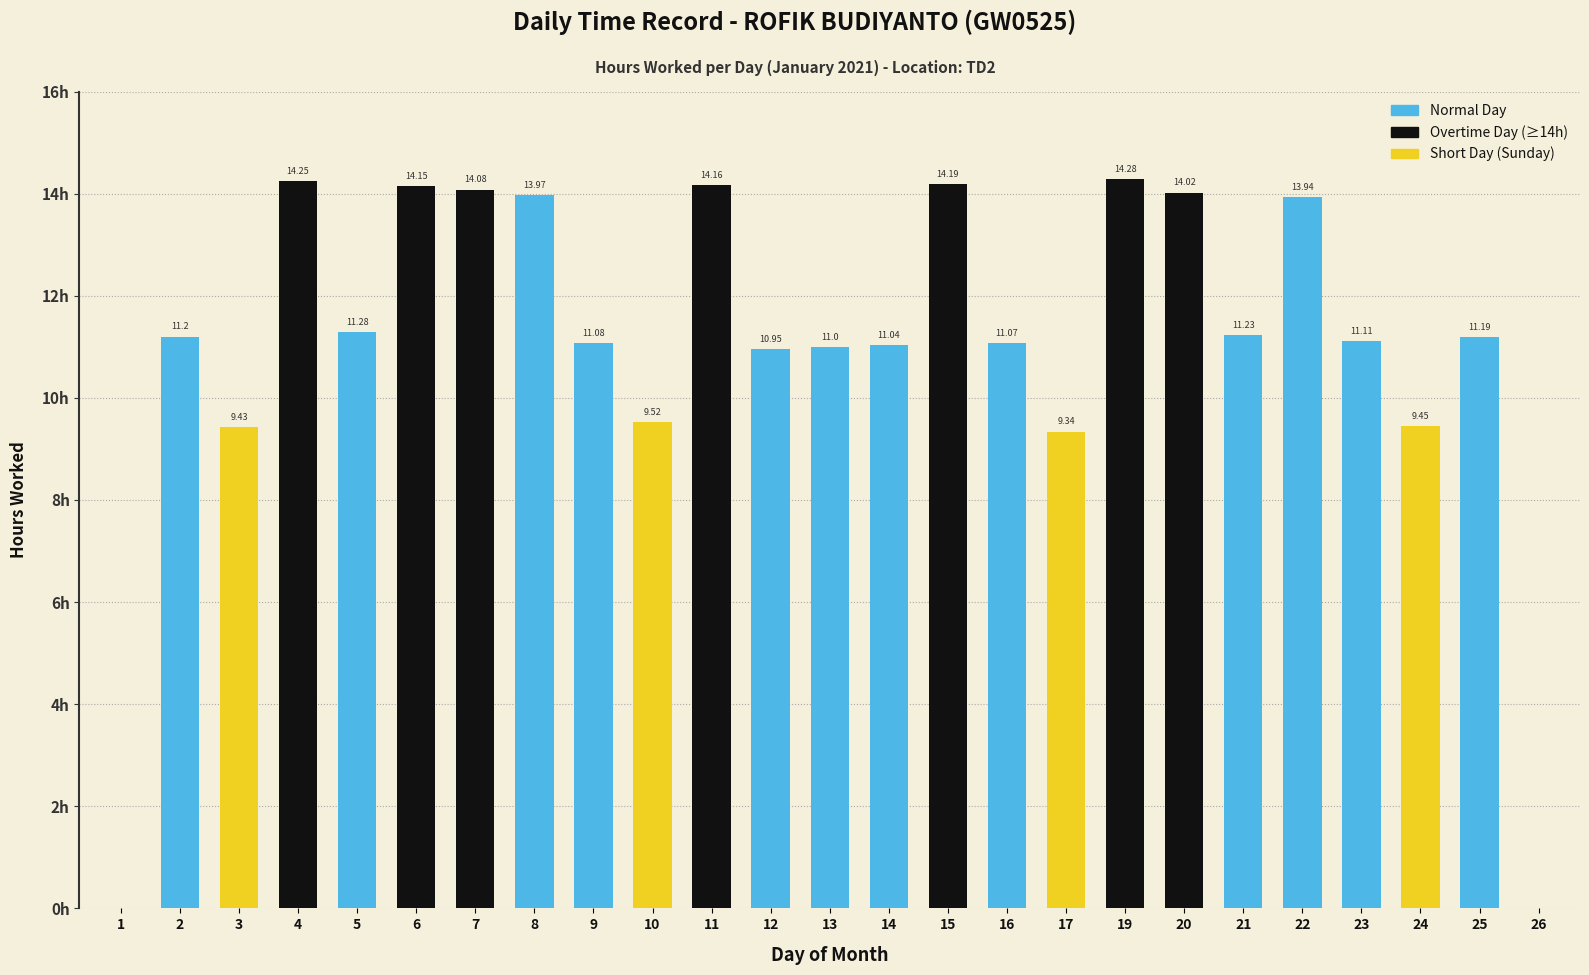

Are the bars grouped side by side (vs. stacked)?

No